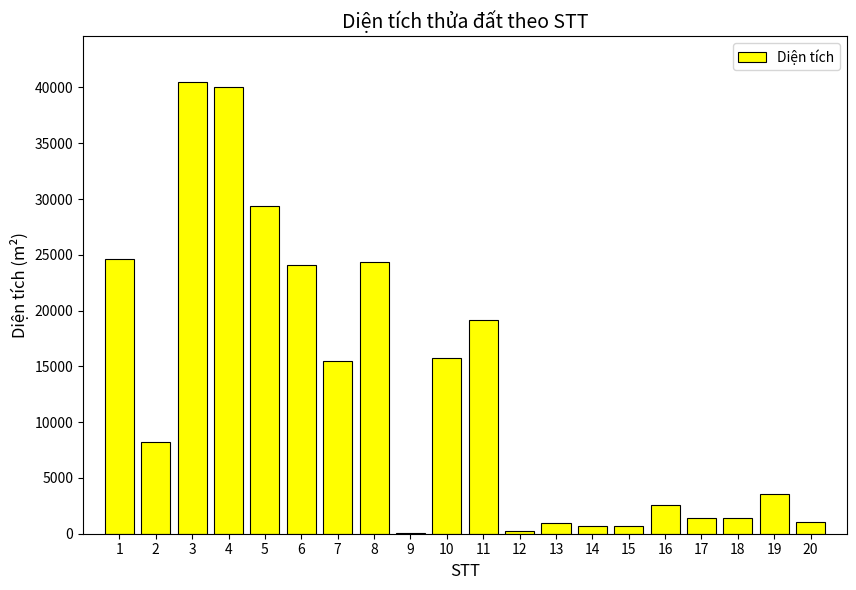

Which has a higher value, 19 or 16?

19